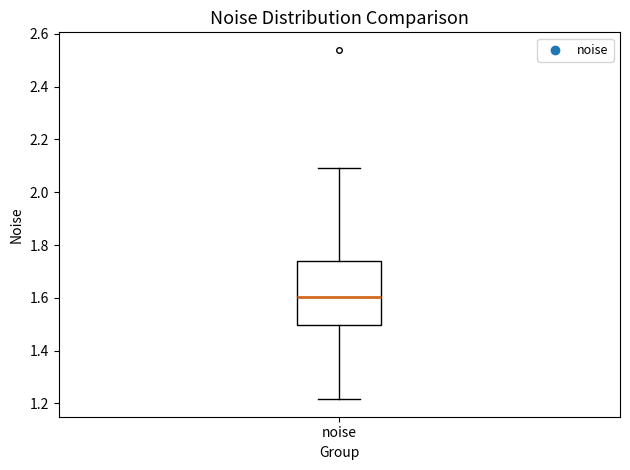

Read this box plot against the y-axis: the position of the median line, the range covered by the box, and the ends of both whiskers. The values are not printed on the chart, so give them approximately, as read against the axis.

median 1.60, box 1.50 to 1.74, whiskers 1.22 to 2.10